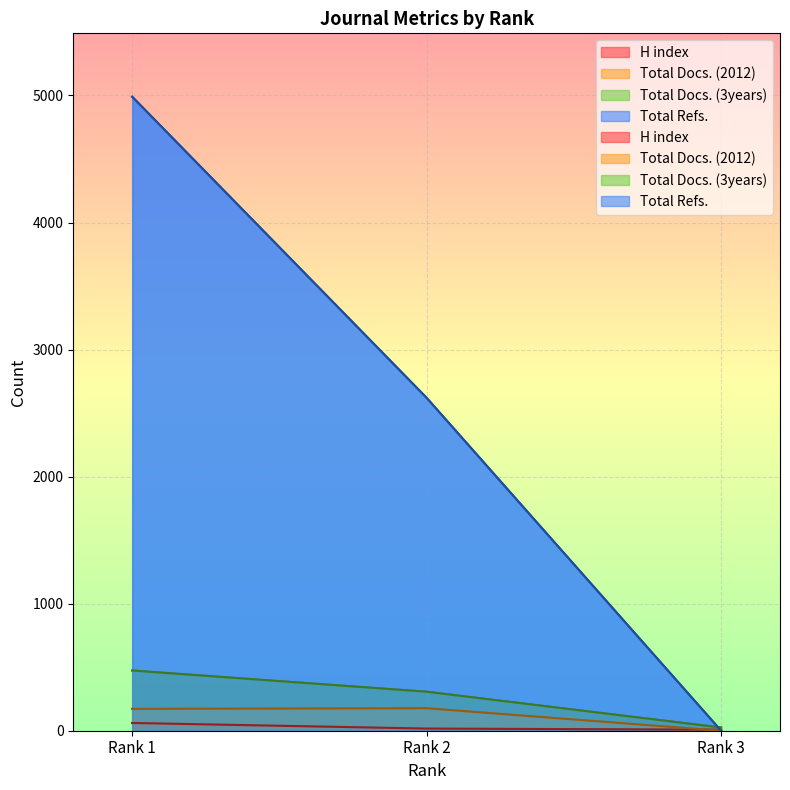

At how many categories does at least one series exceed 165?

2